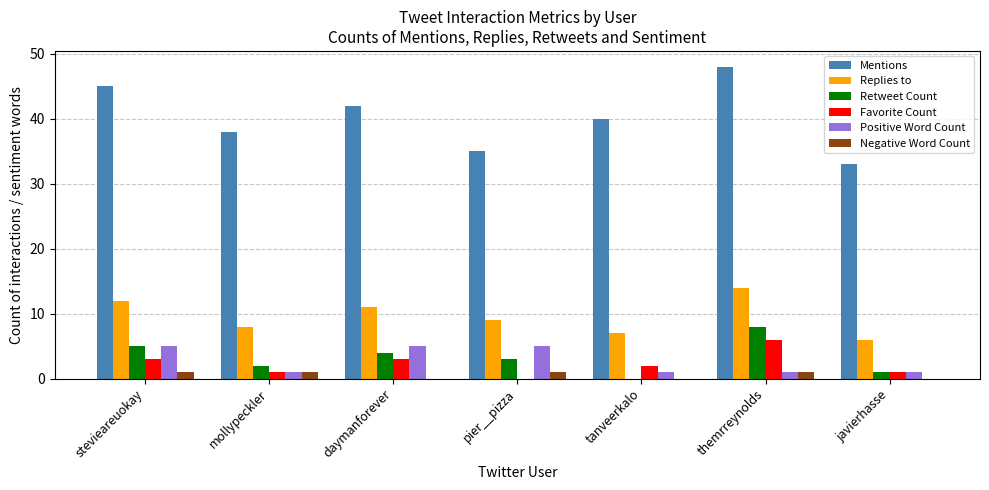

Which category has the highest value in the Mentions series?

themrreynolds